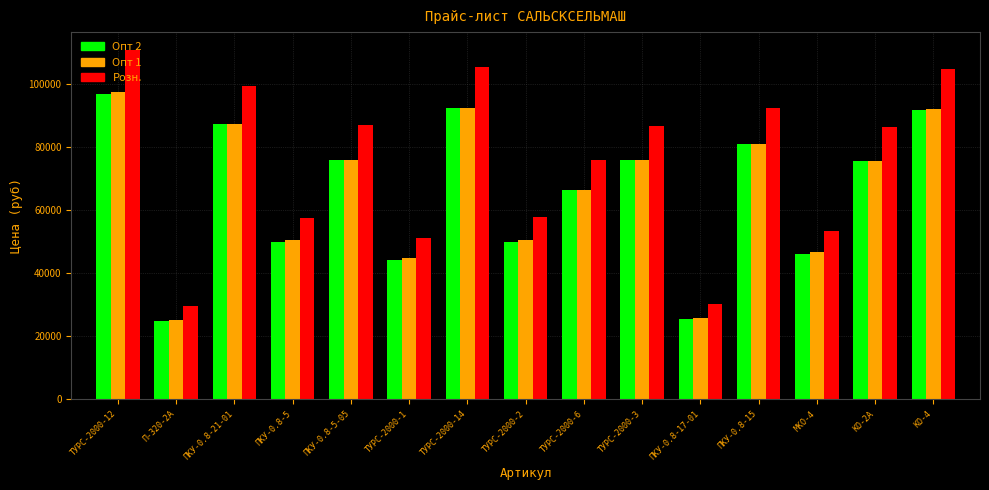

How many categories are shown in the chart?

15